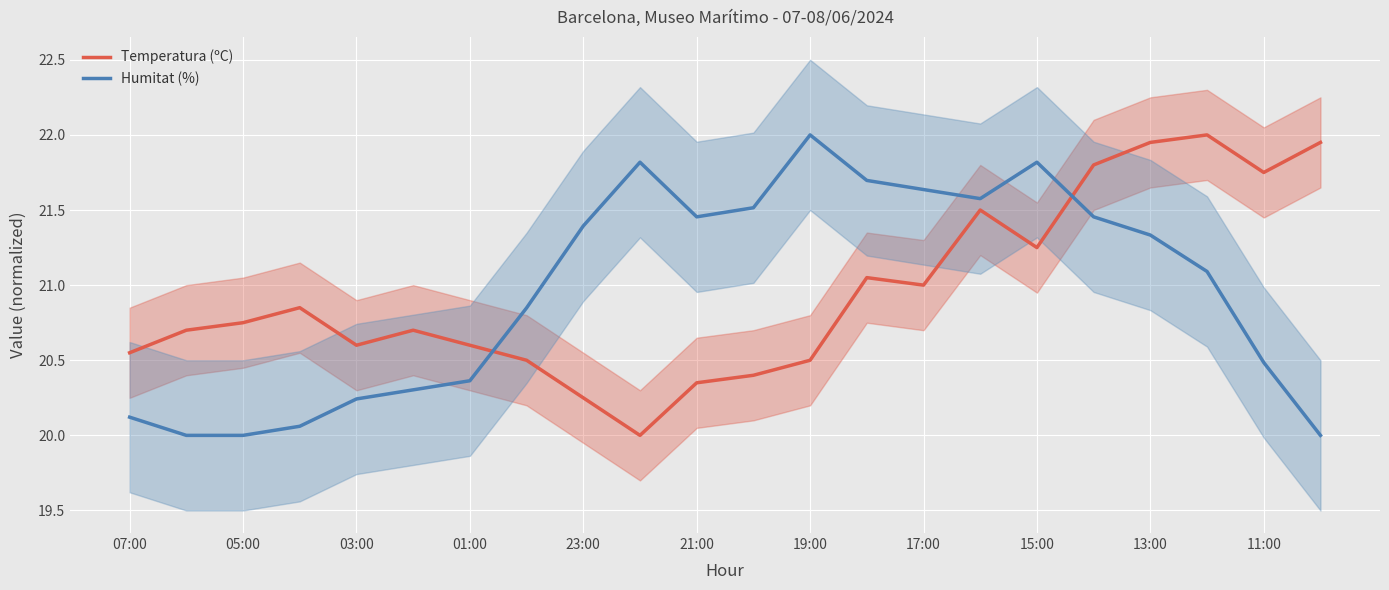

The Humitat (%) series shows 14.1 at 23:00. True or false?

False